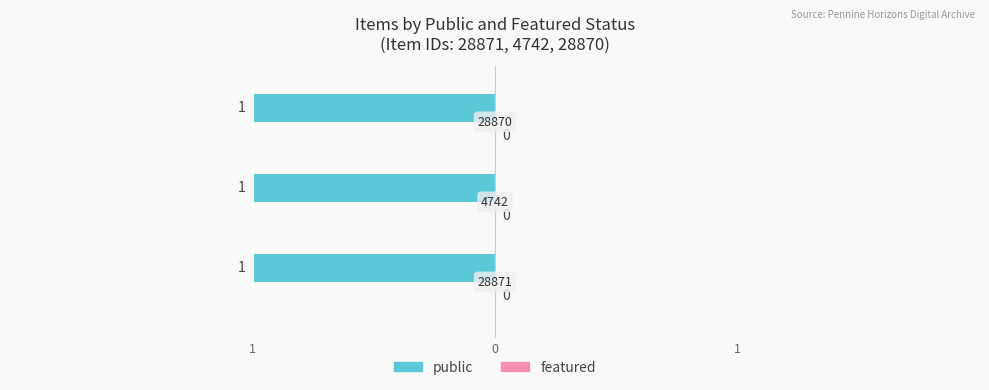

Reading left to right, what are all the values shown in this chart?

public: 1	1	1
featured: 0	0	0